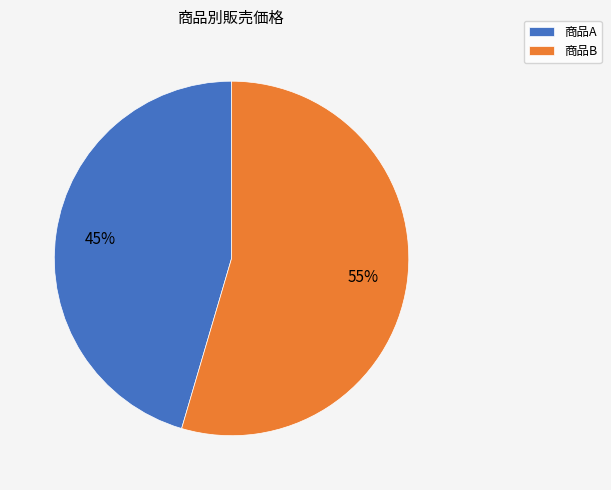

To the nearest percent, what percentage of the pie is 商品B?

55%